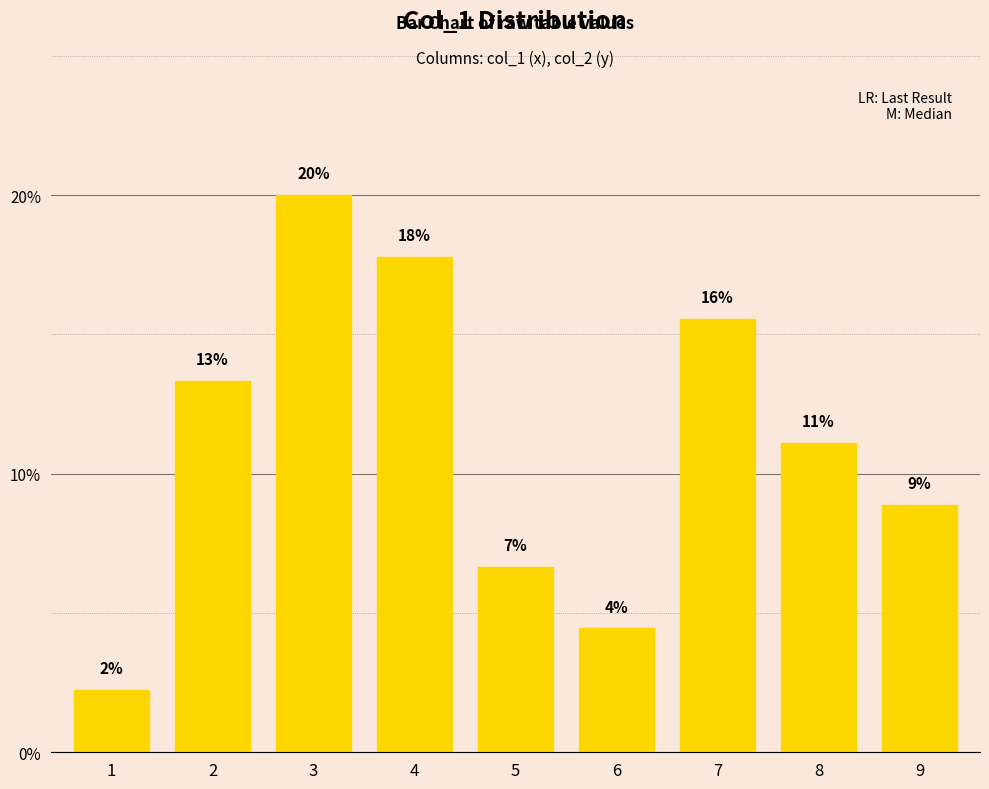

Reading left to right, transcribe all the data shown in this chart.

2.2	13.3	20.0	17.8	6.7	4.4	15.6	11.1	8.9